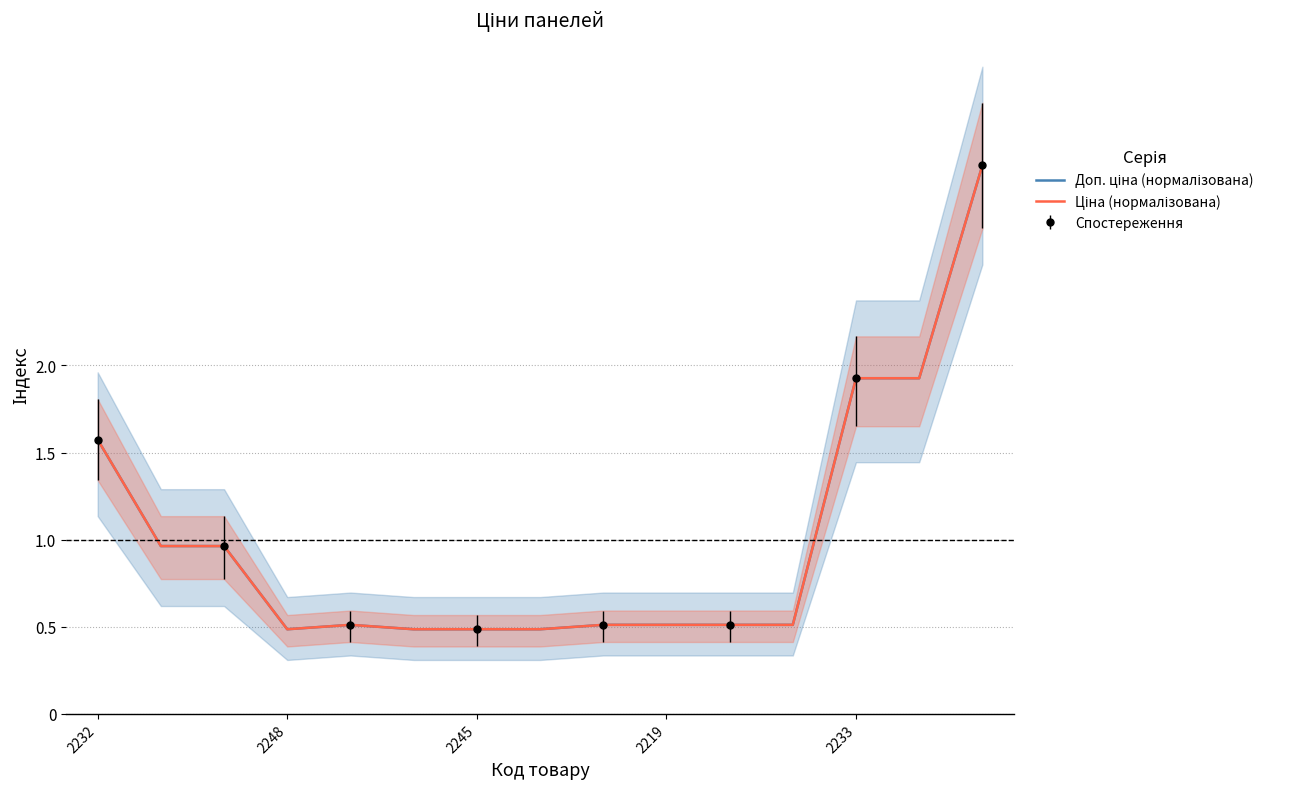

Between 8 and 6, which is larger?

8